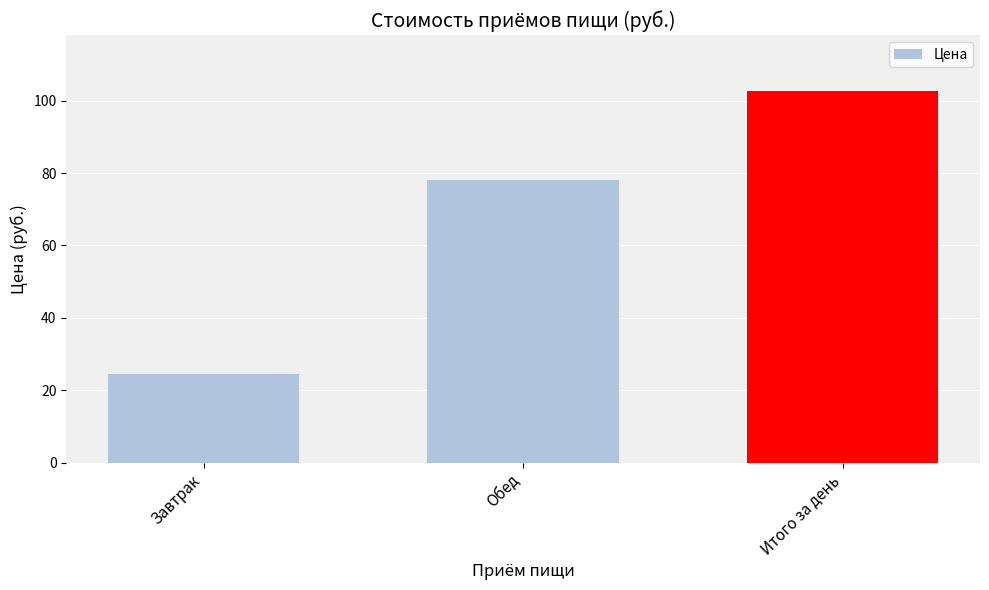

Which has a higher value, Завтрак or Итого за день?

Итого за день